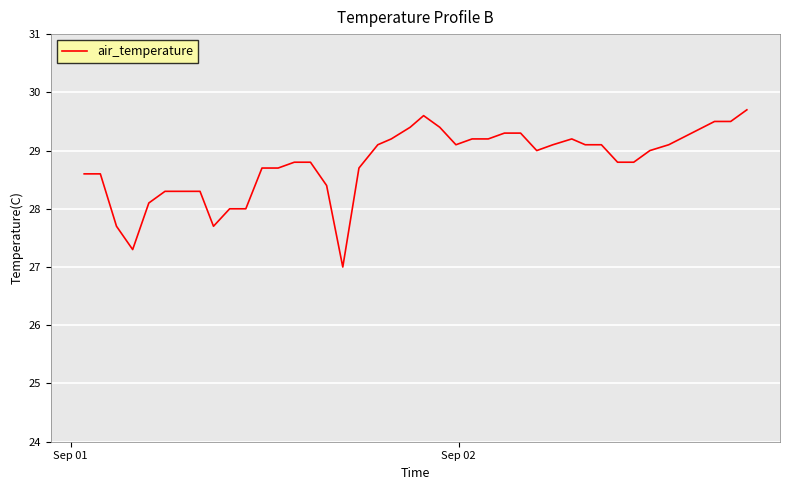

What is the difference between the maximum and minimum values?

2.7